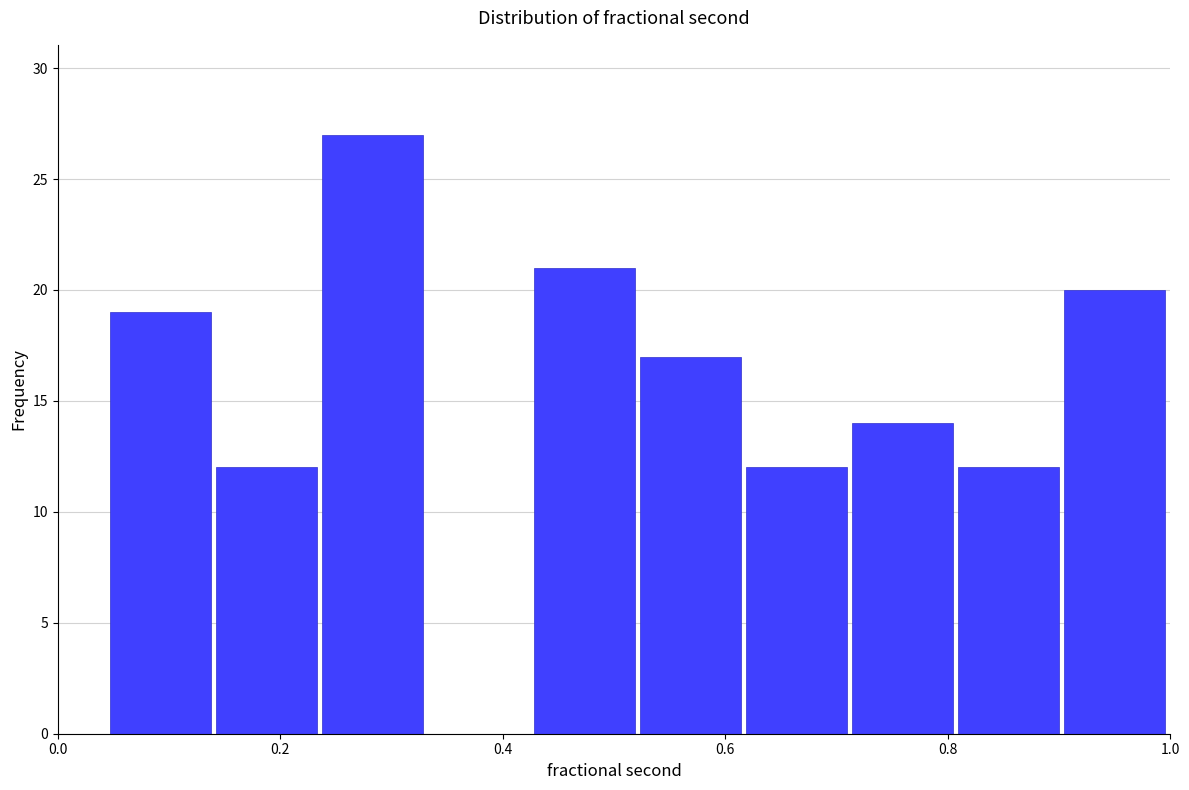

How tall is the bar that spans 0.42 to 0.52 on the x-axis? Neither the bar edges nor the heights are printed on the chart, so give them approximately, as read against the axes.

21